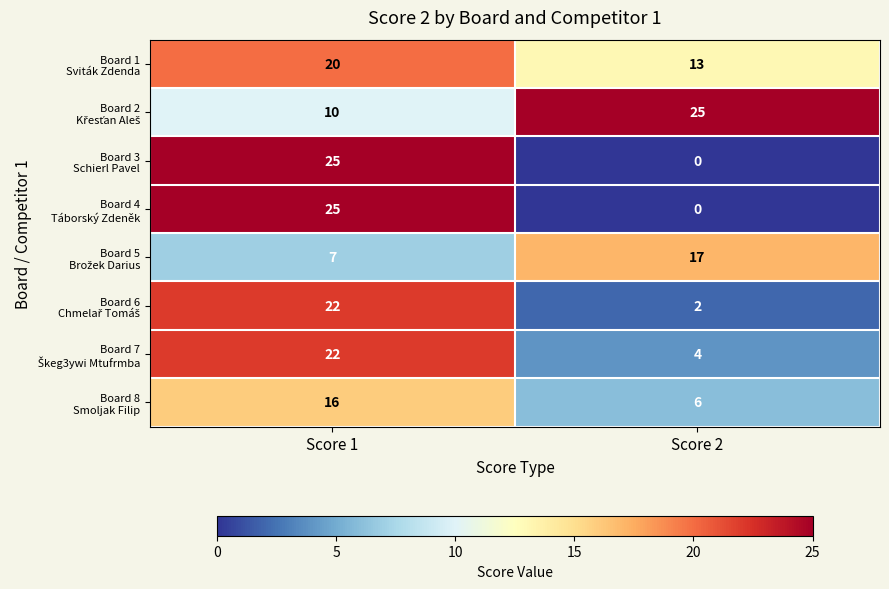

How many data points does each series have?

2